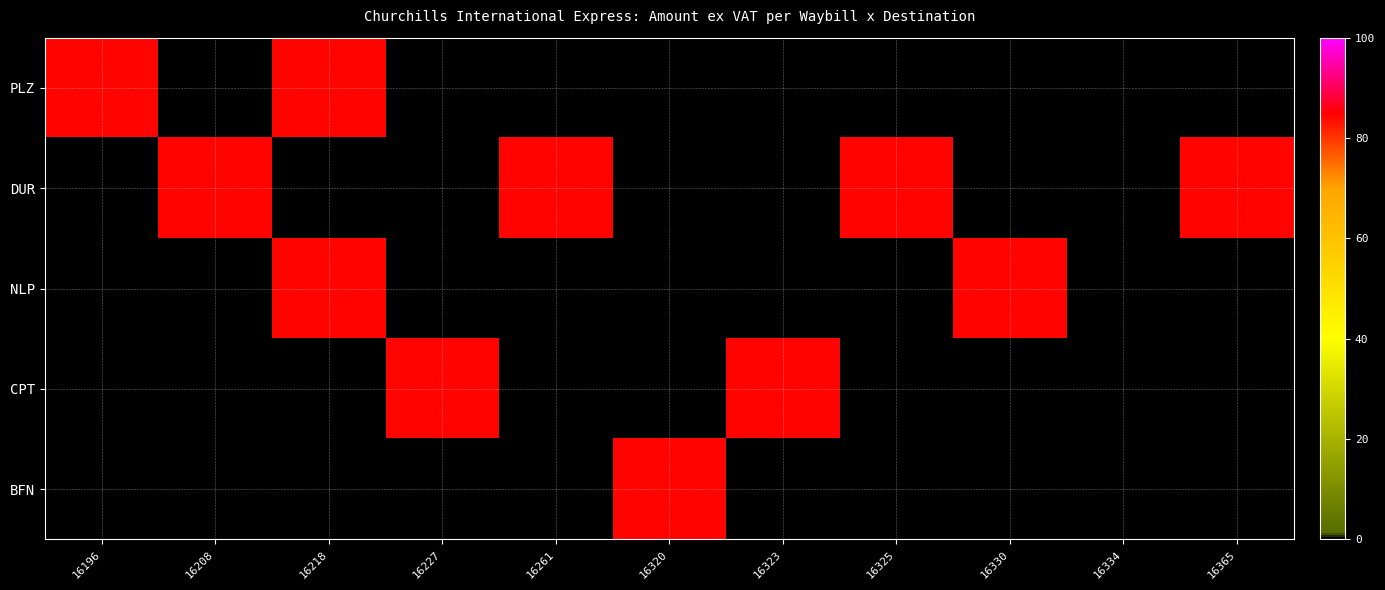

Reading left to right, list all the values displayed in this chart.

PLZ: 16196=84.5	16208=0.0	16218=84.5	16227=0.0	16261=0.0	16320=0.0	16323=0.0	16325=0.0	16330=0.0	16334=0.0	16365=0.0
DUR: 16196=0.0	16208=84.5	16218=0.0	16227=0.0	16261=84.5	16320=0.0	16323=0.0	16325=84.5	16330=0.0	16334=0.0	16365=84.5
NLP: 16196=0.0	16208=0.0	16218=84.5	16227=0.0	16261=0.0	16320=0.0	16323=0.0	16325=0.0	16330=84.5	16334=0.0	16365=0.0
CPT: 16196=0.0	16208=0.0	16218=0.0	16227=84.5	16261=0.0	16320=0.0	16323=84.5	16325=0.0	16330=0.0	16334=0.0	16365=0.0
BFN: 16196=0.0	16208=0.0	16218=0.0	16227=0.0	16261=0.0	16320=84.5	16323=0.0	16325=0.0	16330=0.0	16334=0.0	16365=0.0